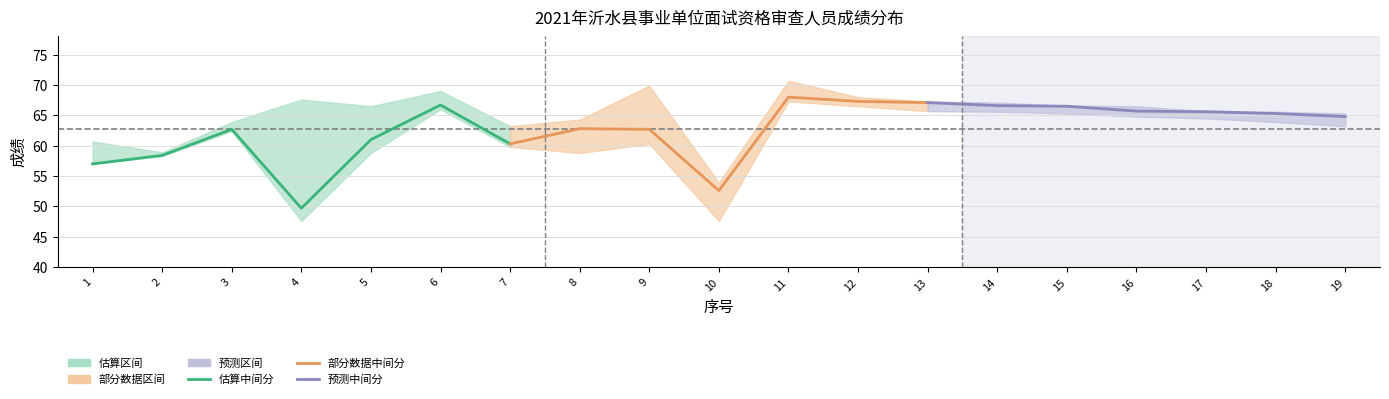

List the series in order of their overall mean, highest first.

中间分（预测）, 中间分（部分数据）, 中间分（估算）